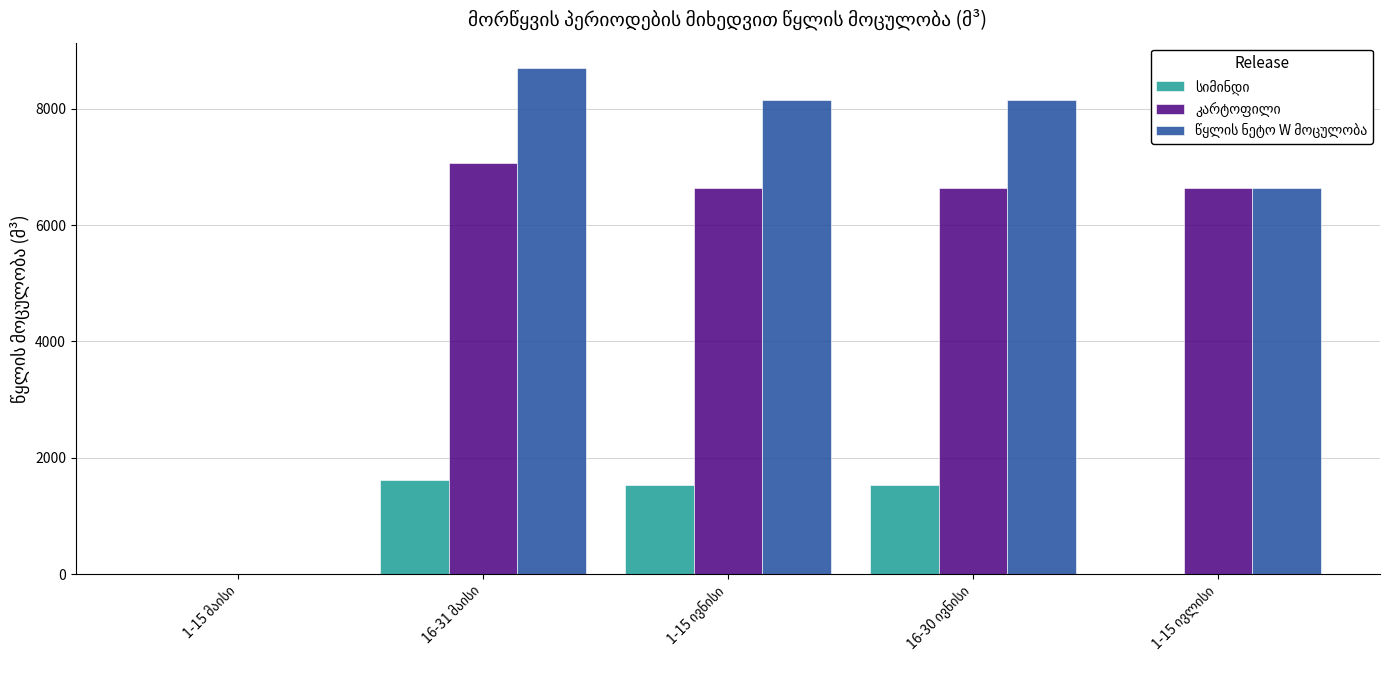

What is the greatest value displayed?

8699.3